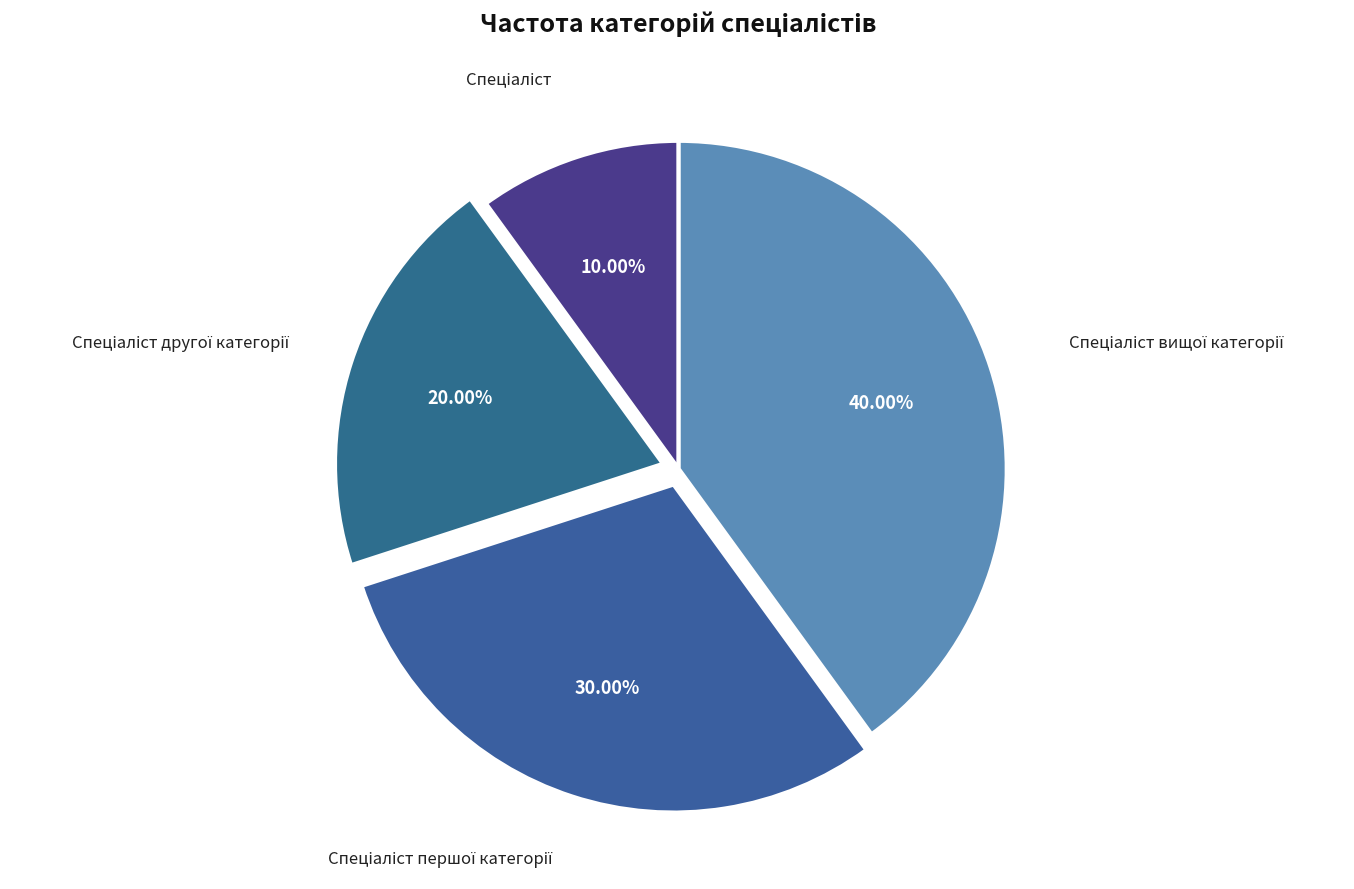

Is there a majority slice in this chart?

No